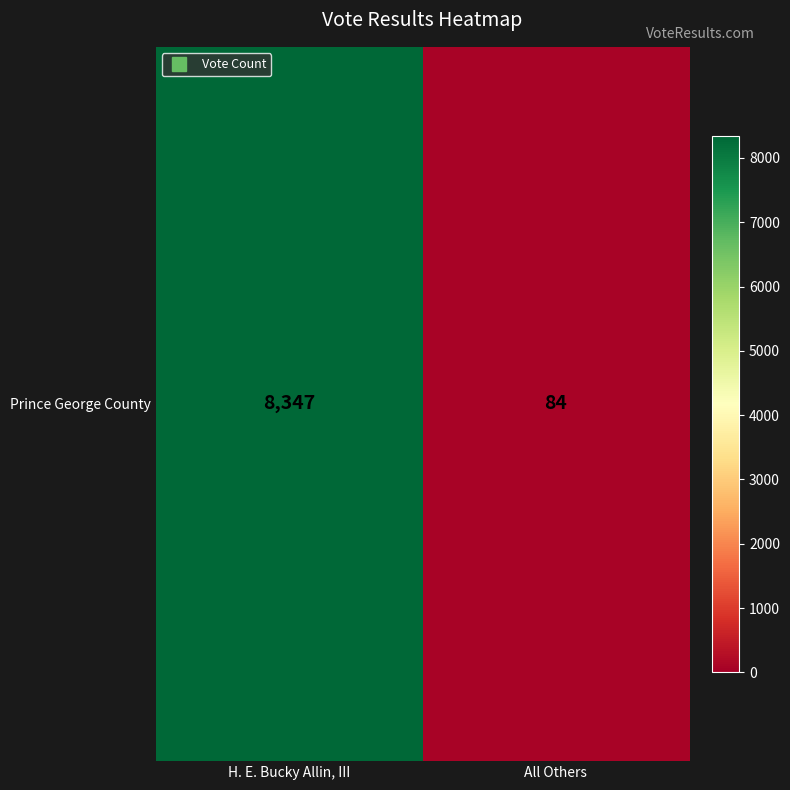

What is the difference between the values at H. E. Bucky Allin, III and All Others?

8263